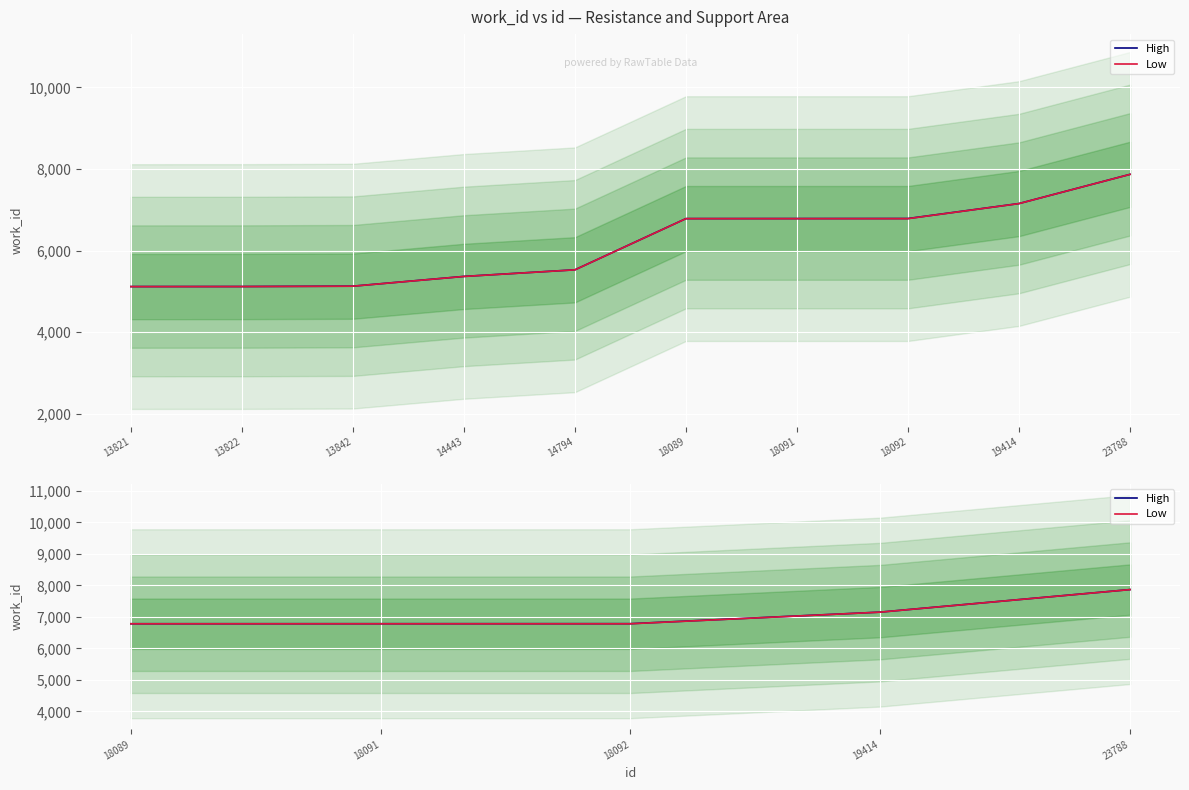

What is the sum of all High values?

35382